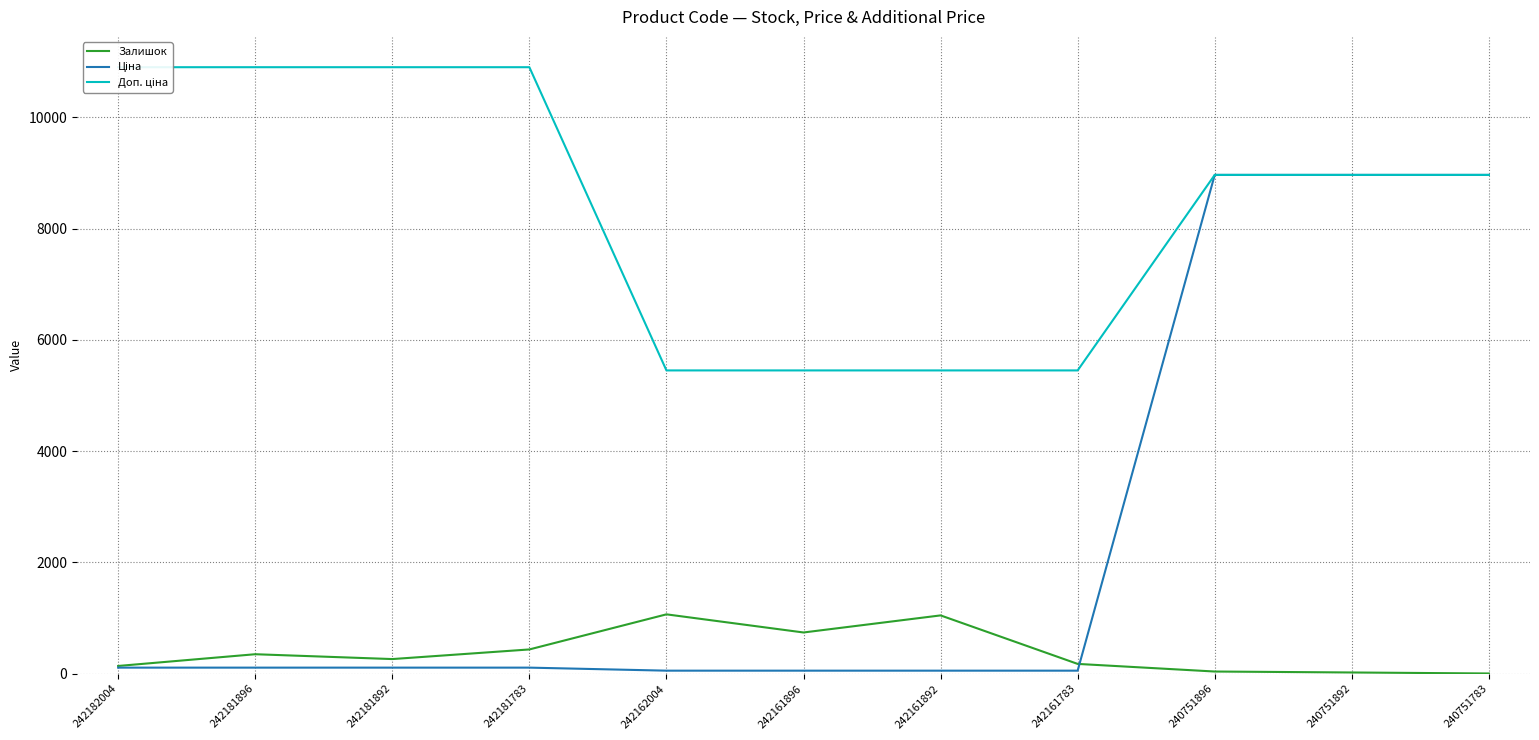

List the series in order of their overall mean, lowest first.

Залишок, Ціна, Доп. ціна